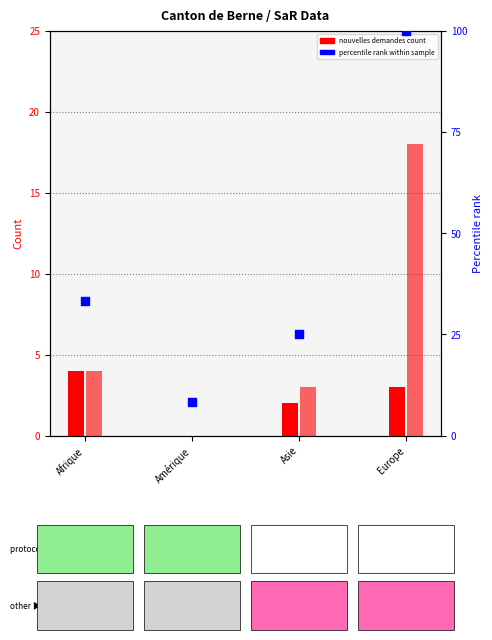

Which series contains the highest Y value?

Fin Organisation (percentile)